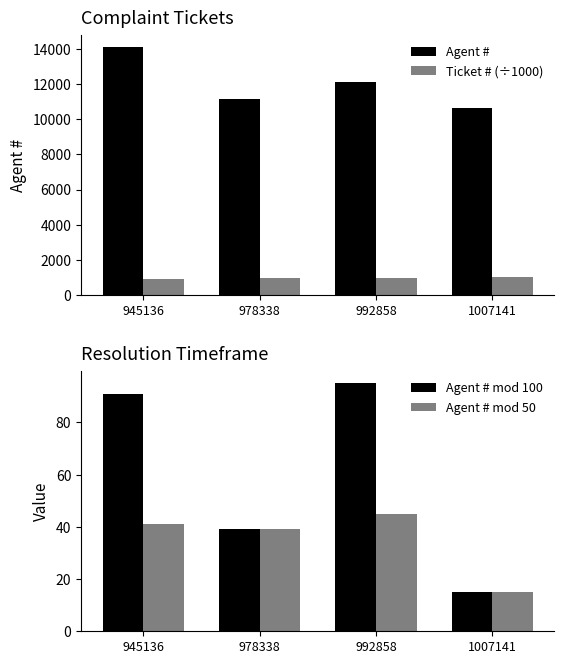

Is the value of Agent # at 1007141 greater than the value of Ticket # (÷1000) at 992858?

Yes